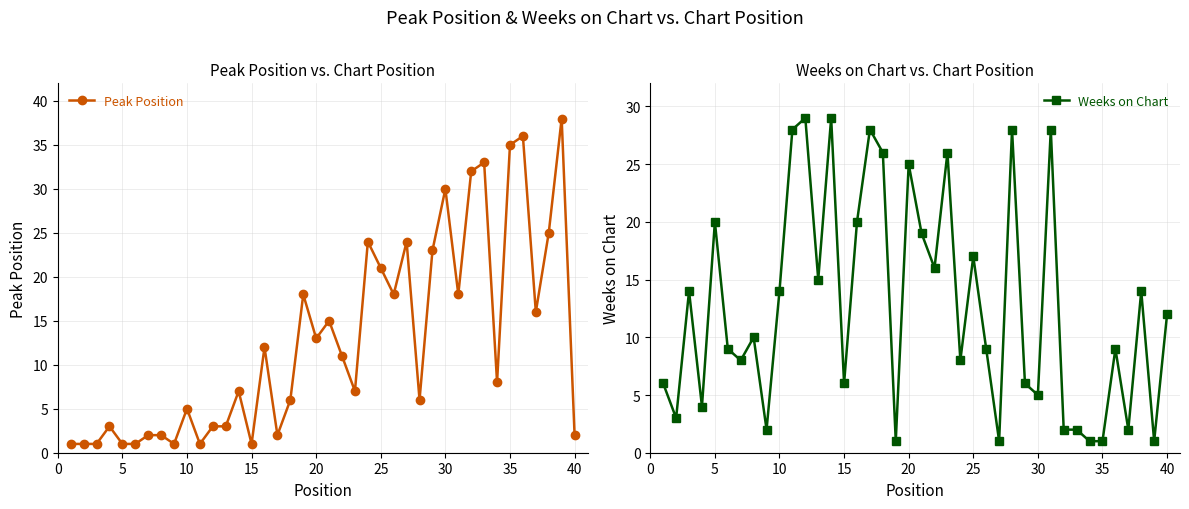

True or false: Weeks on Chart has more than 0 interior local peaks.

True